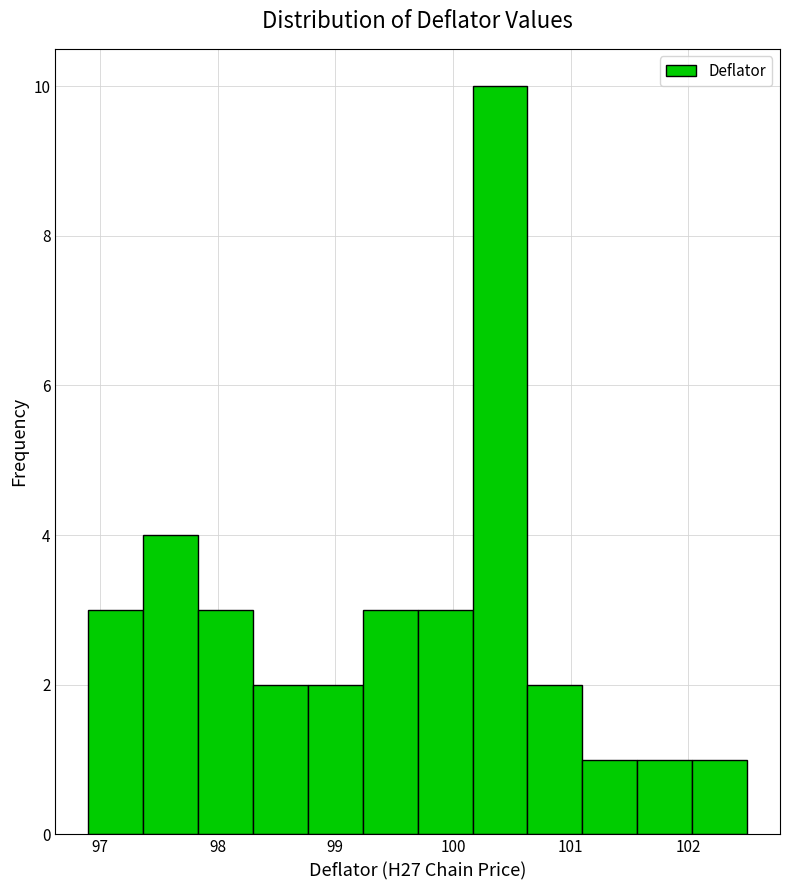

Reading left to right, transcribe this chart: for each bar, give the range it covers on the x-axis and its height. Neither the bar edges nor the heights are printed on the chart, so give them approximately, as read against the axes.

96.9 to 97.4: 3
97.4 to 97.8: 4
97.8 to 98.3: 3
98.3 to 98.8: 2
98.8 to 99.2: 2
99.2 to 99.7: 3
99.7 to 100.2: 3
100.2 to 100.6: 10
100.6 to 101.1: 2
101.1 to 101.6: 1
101.6 to 102.0: 1
102.0 to 102.5: 1